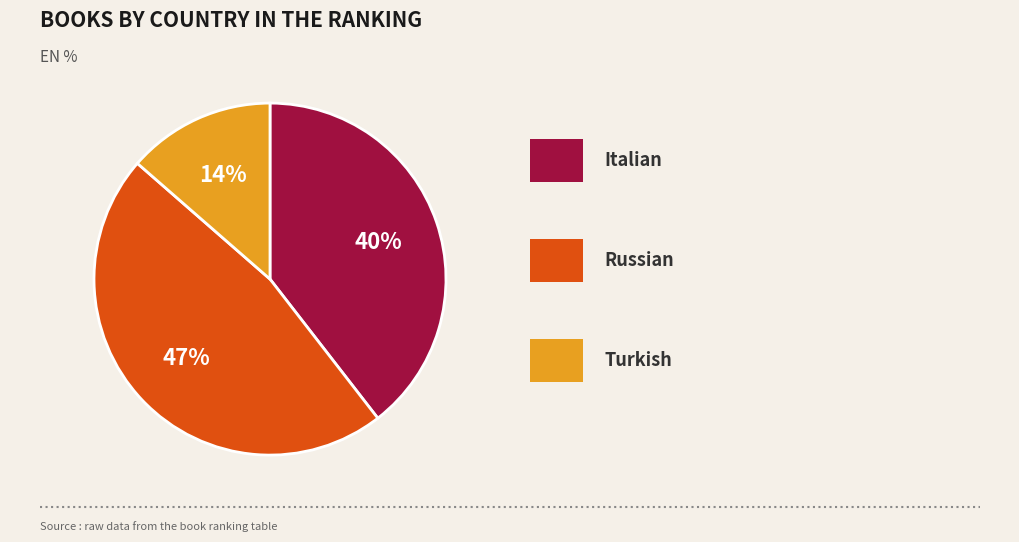

Count the number of slices in the pie.

3